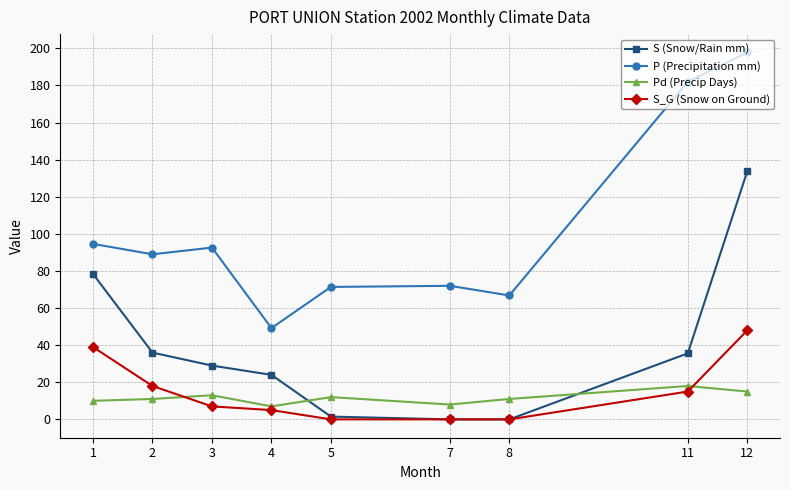

What is the maximum value for S_G (Snow on Ground)?

48.0